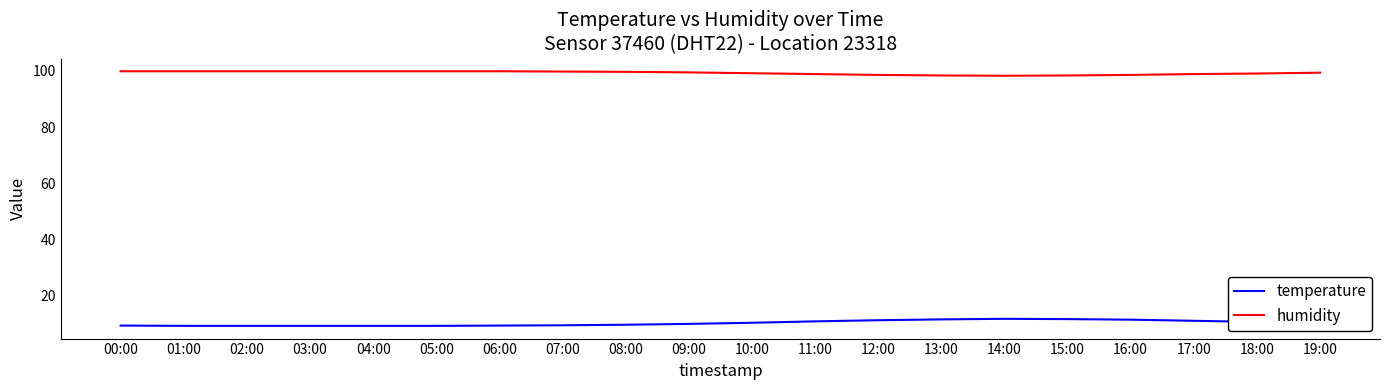

What are all the series names shown in the legend?

temperature, humidity